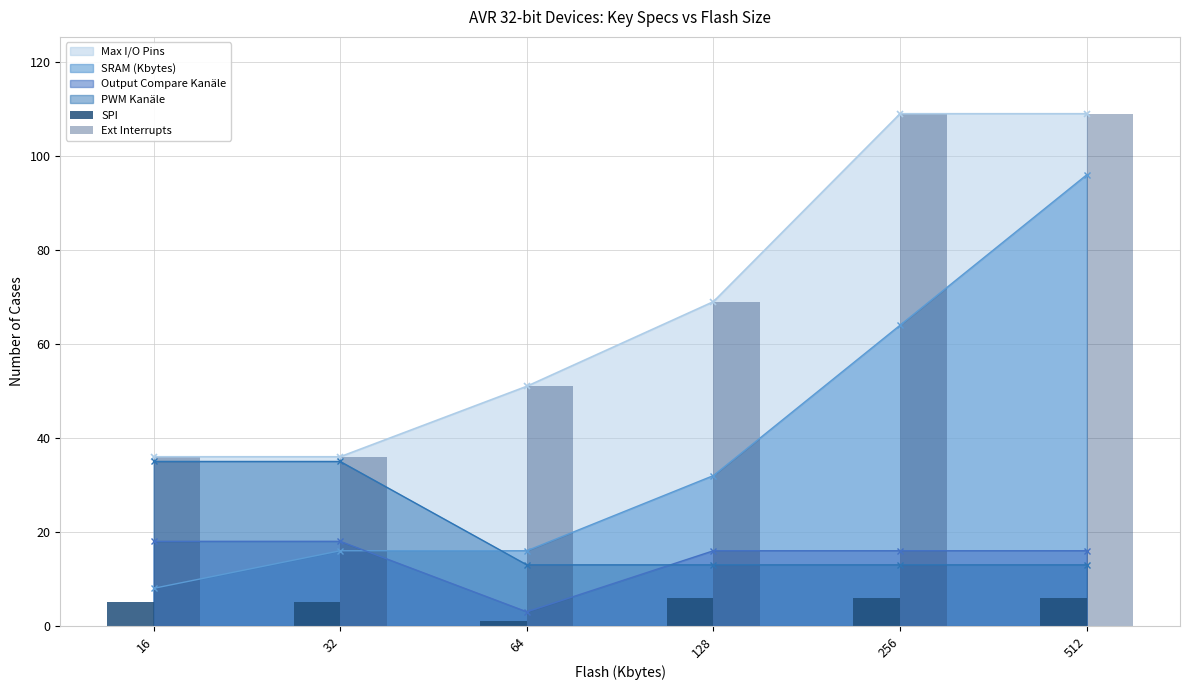

What is the minimum value for Max I/O Pins?

36